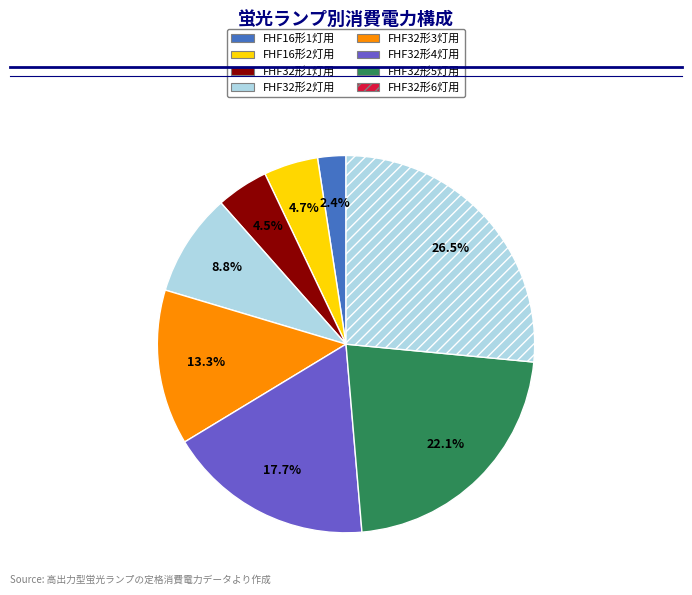

To the nearest percent, what is the difference between the largest and smallest slice percentages?

24%